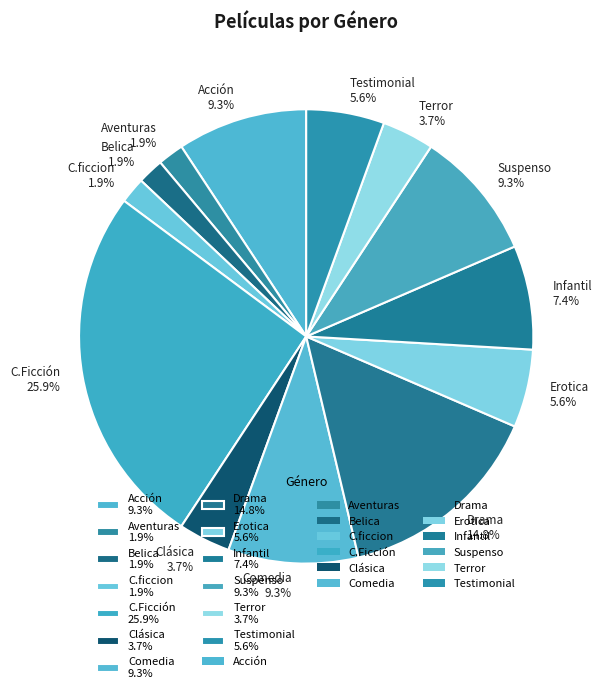

What percentage is the Acción slice, to the nearest percent?

9%